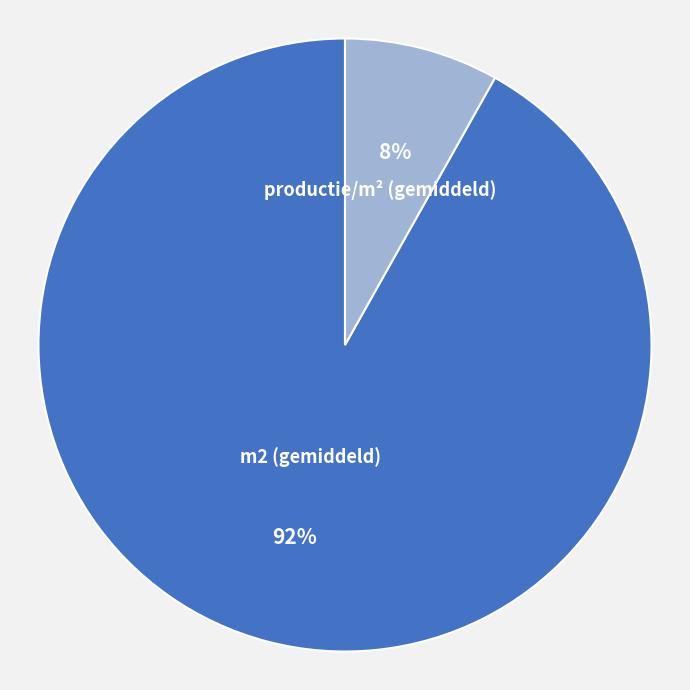

The m2 (gemiddeld) slice represents 92% of the pie. True or false?

True